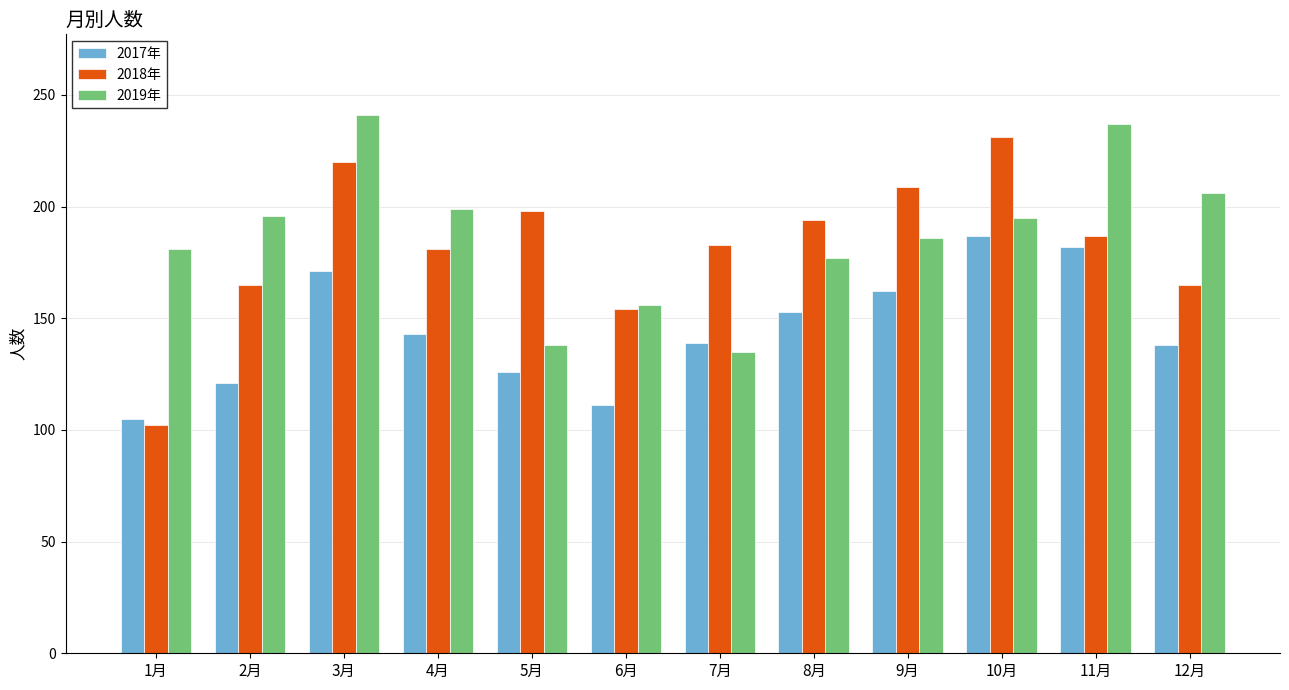

What is the total value across all series at 8月?

524